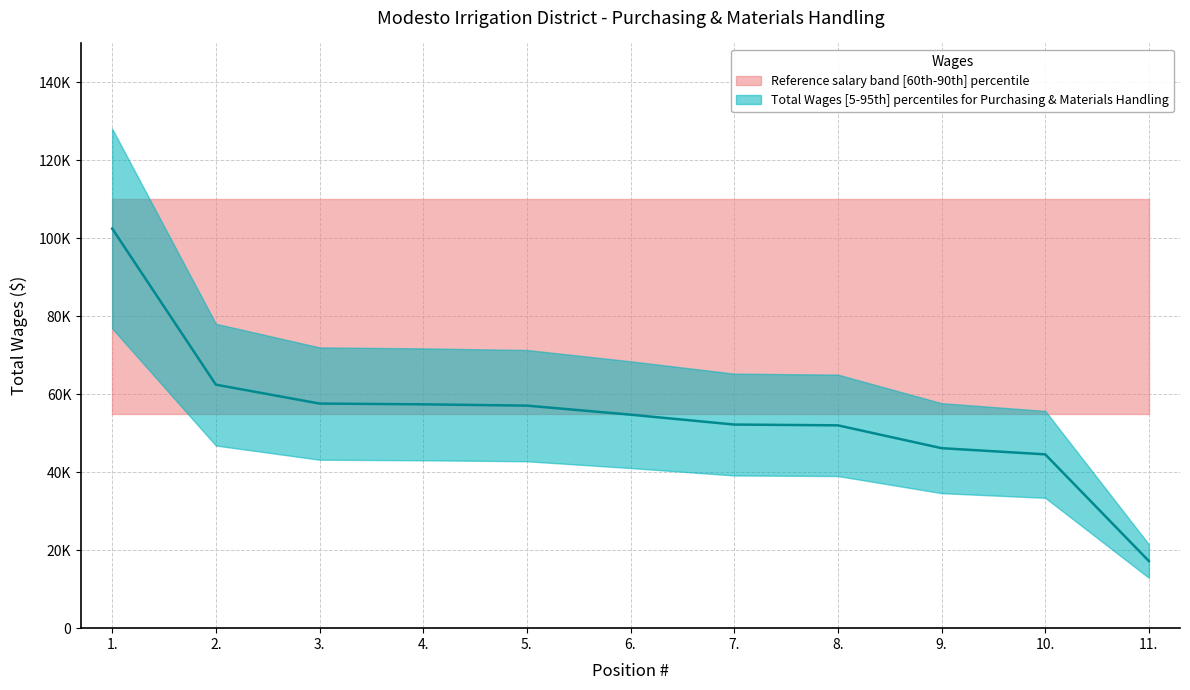

True or false: the data shows 102485.2 at 2..

False